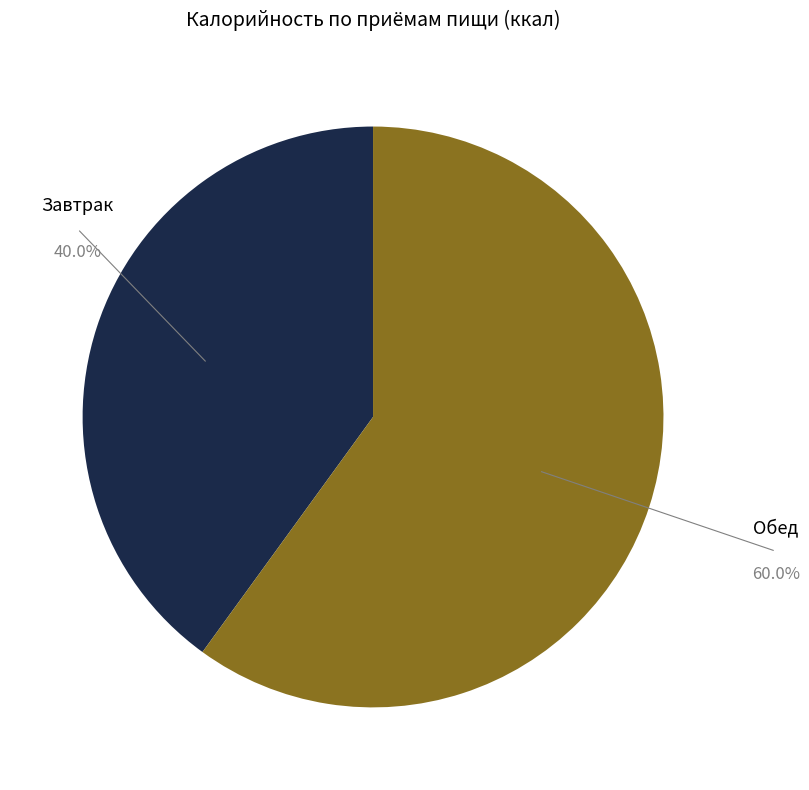

Is there any slice that represents more than half of the pie?

Yes